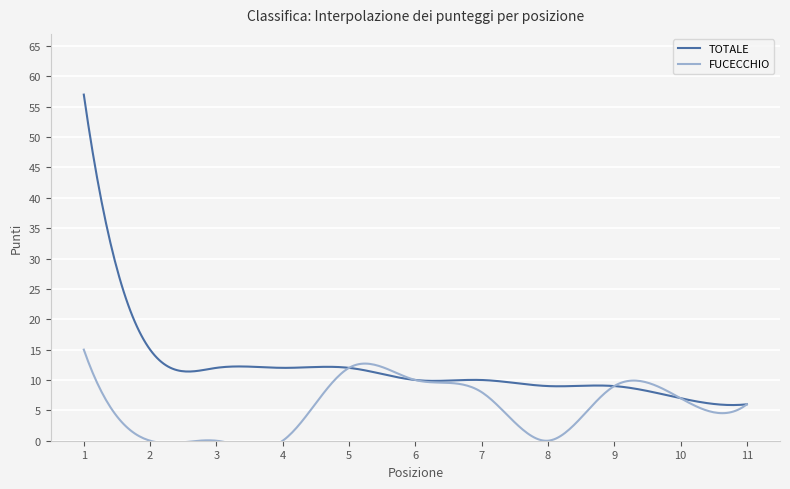

List the series in order of their overall mean, lowest first.

FUCECCHIO, TOTALE